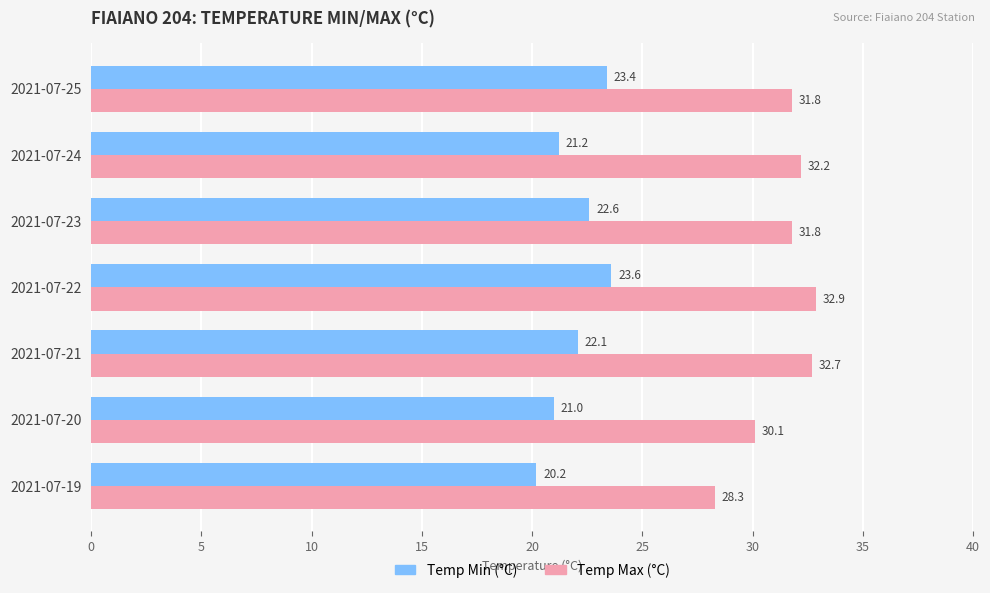

What is the smallest value displayed?

20.2